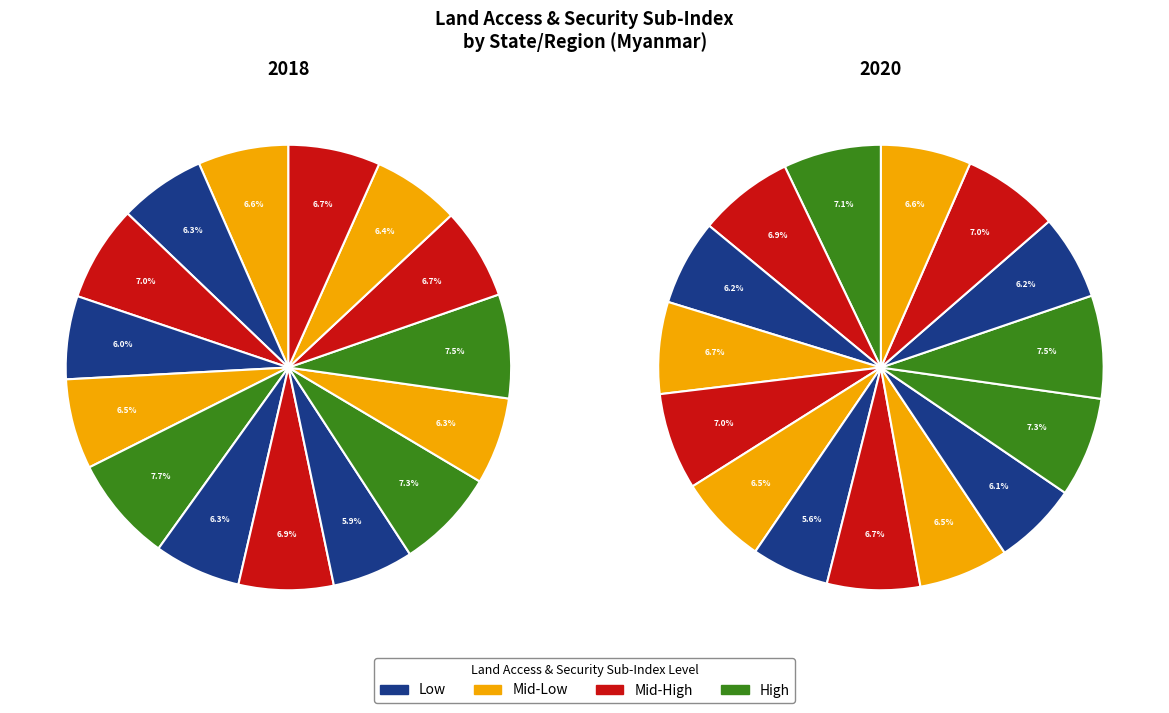

To the nearest percent, what percentage of the pie is Chin State?

6%